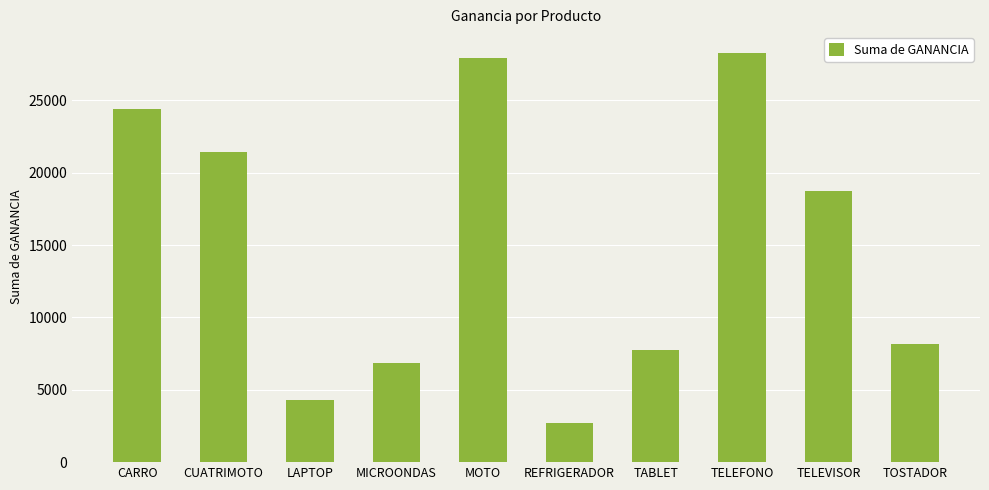

What is the ratio of the value at TELEFONO to the value at CUATRIMOTO?

1.3